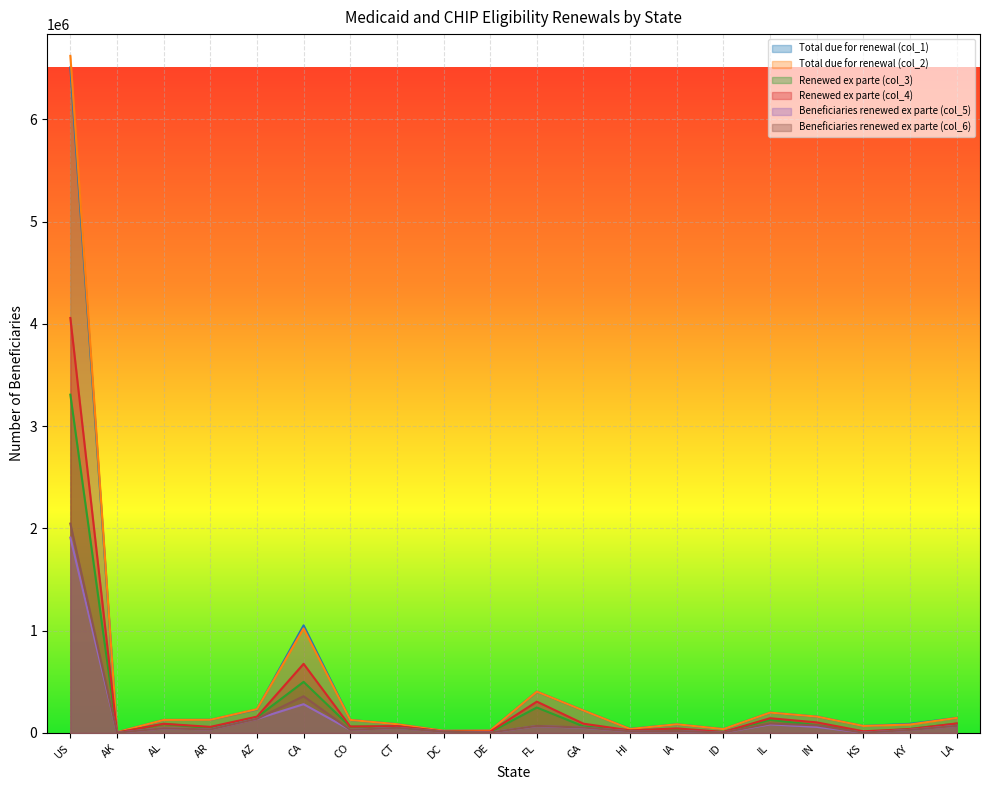

Does the chart display data point markers on the line(s)?

No